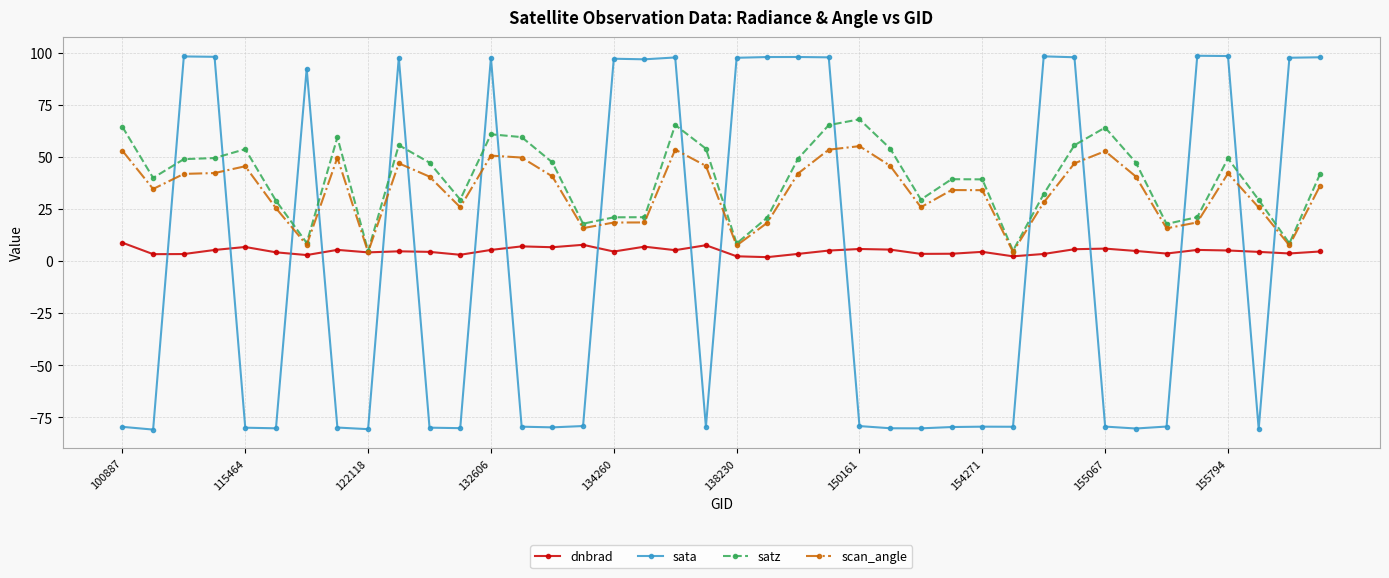

In scan_angle, how many points are higher than both neighbors (excluding endpoints)?

9